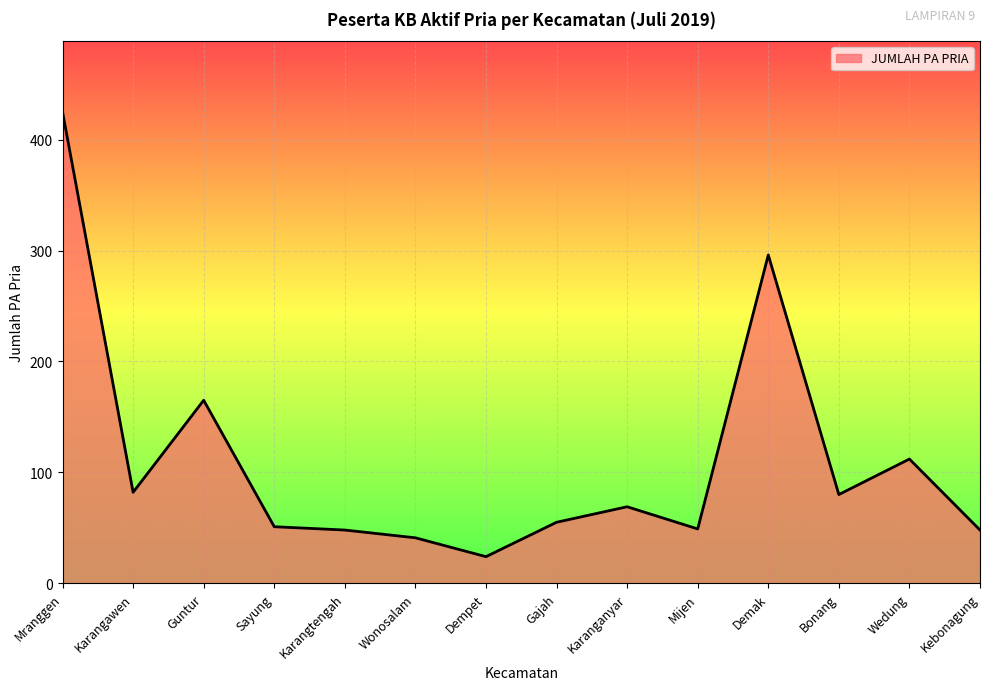

Is it true that the value at Bonang is 80?

True